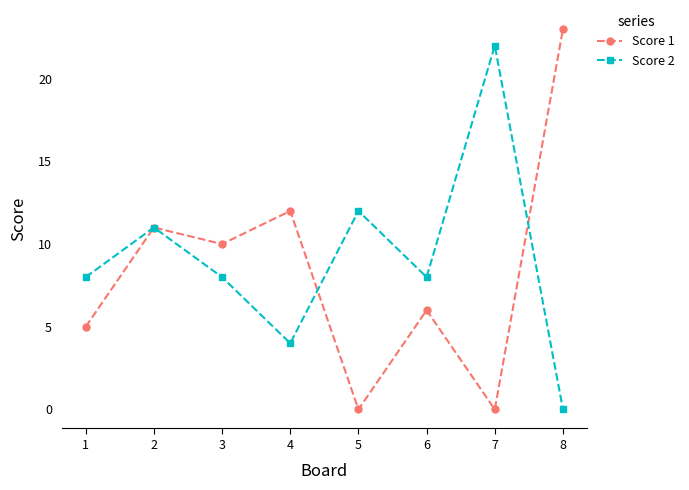

Reading left to right, transcribe all the data shown in this chart.

Score 1: 5	11	10	12	0	6	0	23
Score 2: 8	11	8	4	12	8	22	0